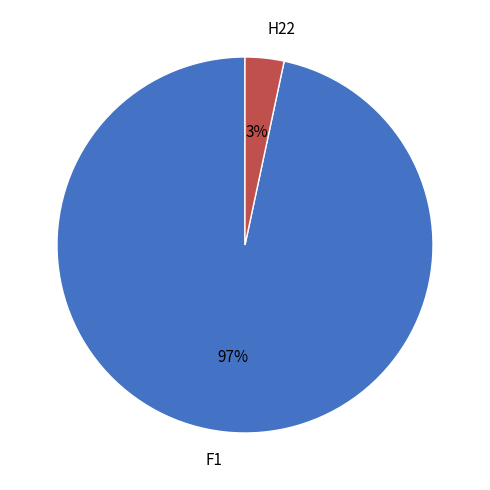

What percentage is the F1 slice, to the nearest percent?

97%